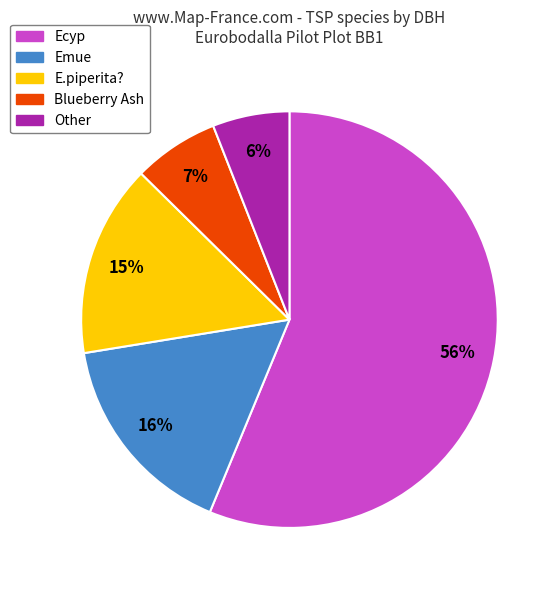

How many segments does this pie chart have?

5